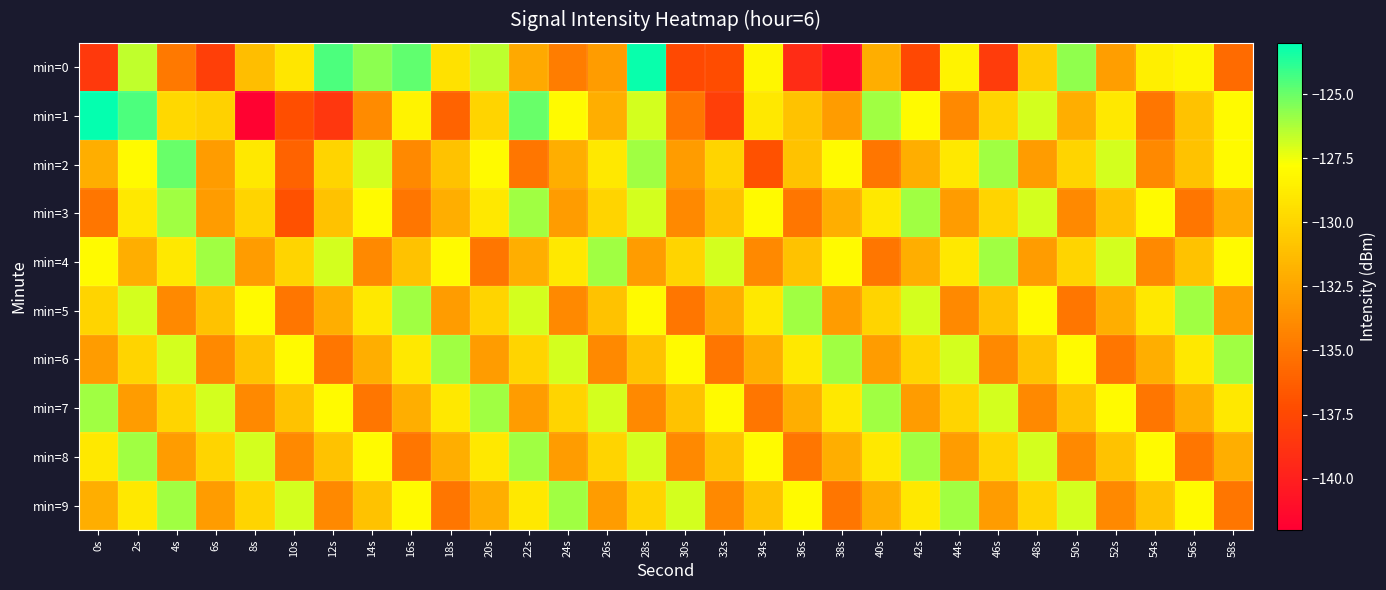

Reading left to right, transcribe all the data shown in this chart.

min=0: 0s=-138.4	2s=-126.6	4s=-134.9	6s=-138.0	8s=-131.2	10s=-129.0	12s=-124.5	14s=-125.6	16s=-124.8	18s=-129.3	20s=-126.5	22s=-132.3	24s=-134.6	26s=-133.0	28s=-123.2	30s=-137.4	32s=-137.2	34s=-128.2	36s=-139.2	38s=-141.6	40s=-132.0	42s=-137.5	44s=-128.4	46s=-138.3	48s=-130.4	50s=-125.7	52s=-132.9	54s=-128.6	56s=-128.2	58s=-135.6
min=1: 0s=-123.1	2s=-124.5	4s=-129.8	6s=-130.2	8s=-141.8	10s=-137.1	12s=-138.5	14s=-133.8	16s=-128.4	18s=-136.1	20s=-130.0	22s=-125.0	24s=-128.0	26s=-132.0	28s=-127.0	30s=-135.0	32s=-138.0	34s=-129.0	36s=-131.0	38s=-133.0	40s=-126.0	42s=-128.0	44s=-134.0	46s=-130.0	48s=-127.0	50s=-132.0	52s=-129.0	54s=-135.0	56s=-131.0	58s=-128.0
min=2: 0s=-132.0	2s=-128.0	4s=-125.0	6s=-133.0	8s=-129.0	10s=-136.0	12s=-130.0	14s=-127.0	16s=-134.0	18s=-131.0	20s=-128.0	22s=-135.0	24s=-132.0	26s=-129.0	28s=-126.0	30s=-133.0	32s=-130.0	34s=-137.0	36s=-131.0	38s=-128.0	40s=-135.0	42s=-132.0	44s=-129.0	46s=-126.0	48s=-133.0	50s=-130.0	52s=-127.0	54s=-134.0	56s=-131.0	58s=-128.0
min=3: 0s=-135.0	2s=-129.0	4s=-126.0	6s=-133.0	8s=-130.0	10s=-137.0	12s=-131.0	14s=-128.0	16s=-135.0	18s=-132.0	20s=-129.0	22s=-126.0	24s=-133.0	26s=-130.0	28s=-127.0	30s=-134.0	32s=-131.0	34s=-128.0	36s=-135.0	38s=-132.0	40s=-129.0	42s=-126.0	44s=-133.0	46s=-130.0	48s=-127.0	50s=-134.0	52s=-131.0	54s=-128.0	56s=-135.0	58s=-132.0
min=4: 0s=-128.0	2s=-132.0	4s=-129.0	6s=-126.0	8s=-133.0	10s=-130.0	12s=-127.0	14s=-134.0	16s=-131.0	18s=-128.0	20s=-135.0	22s=-132.0	24s=-129.0	26s=-126.0	28s=-133.0	30s=-130.0	32s=-127.0	34s=-134.0	36s=-131.0	38s=-128.0	40s=-135.0	42s=-132.0	44s=-129.0	46s=-126.0	48s=-133.0	50s=-130.0	52s=-127.0	54s=-134.0	56s=-131.0	58s=-128.0
min=5: 0s=-130.0	2s=-127.0	4s=-134.0	6s=-131.0	8s=-128.0	10s=-135.0	12s=-132.0	14s=-129.0	16s=-126.0	18s=-133.0	20s=-130.0	22s=-127.0	24s=-134.0	26s=-131.0	28s=-128.0	30s=-135.0	32s=-132.0	34s=-129.0	36s=-126.0	38s=-133.0	40s=-130.0	42s=-127.0	44s=-134.0	46s=-131.0	48s=-128.0	50s=-135.0	52s=-132.0	54s=-129.0	56s=-126.0	58s=-133.0
min=6: 0s=-133.0	2s=-130.0	4s=-127.0	6s=-134.0	8s=-131.0	10s=-128.0	12s=-135.0	14s=-132.0	16s=-129.0	18s=-126.0	20s=-133.0	22s=-130.0	24s=-127.0	26s=-134.0	28s=-131.0	30s=-128.0	32s=-135.0	34s=-132.0	36s=-129.0	38s=-126.0	40s=-133.0	42s=-130.0	44s=-127.0	46s=-134.0	48s=-131.0	50s=-128.0	52s=-135.0	54s=-132.0	56s=-129.0	58s=-126.0
min=7: 0s=-126.0	2s=-133.0	4s=-130.0	6s=-127.0	8s=-134.0	10s=-131.0	12s=-128.0	14s=-135.0	16s=-132.0	18s=-129.0	20s=-126.0	22s=-133.0	24s=-130.0	26s=-127.0	28s=-134.0	30s=-131.0	32s=-128.0	34s=-135.0	36s=-132.0	38s=-129.0	40s=-126.0	42s=-133.0	44s=-130.0	46s=-127.0	48s=-134.0	50s=-131.0	52s=-128.0	54s=-135.0	56s=-132.0	58s=-129.0
min=8: 0s=-129.0	2s=-126.0	4s=-133.0	6s=-130.0	8s=-127.0	10s=-134.0	12s=-131.0	14s=-128.0	16s=-135.0	18s=-132.0	20s=-129.0	22s=-126.0	24s=-133.0	26s=-130.0	28s=-127.0	30s=-134.0	32s=-131.0	34s=-128.0	36s=-135.0	38s=-132.0	40s=-129.0	42s=-126.0	44s=-133.0	46s=-130.0	48s=-127.0	50s=-134.0	52s=-131.0	54s=-128.0	56s=-135.0	58s=-132.0
min=9: 0s=-132.0	2s=-129.0	4s=-126.0	6s=-133.0	8s=-130.0	10s=-127.0	12s=-134.0	14s=-131.0	16s=-128.0	18s=-135.0	20s=-132.0	22s=-129.0	24s=-126.0	26s=-133.0	28s=-130.0	30s=-127.0	32s=-134.0	34s=-131.0	36s=-128.0	38s=-135.0	40s=-132.0	42s=-129.0	44s=-126.0	46s=-133.0	48s=-130.0	50s=-127.0	52s=-134.0	54s=-131.0	56s=-128.0	58s=-135.0